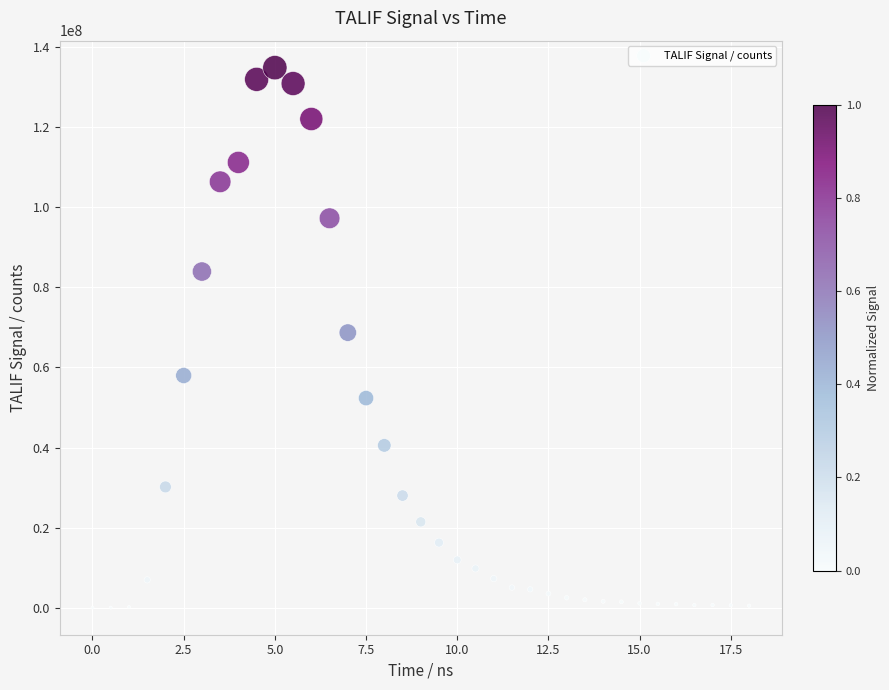

What is the range of Y values (max minus min)?

134848000